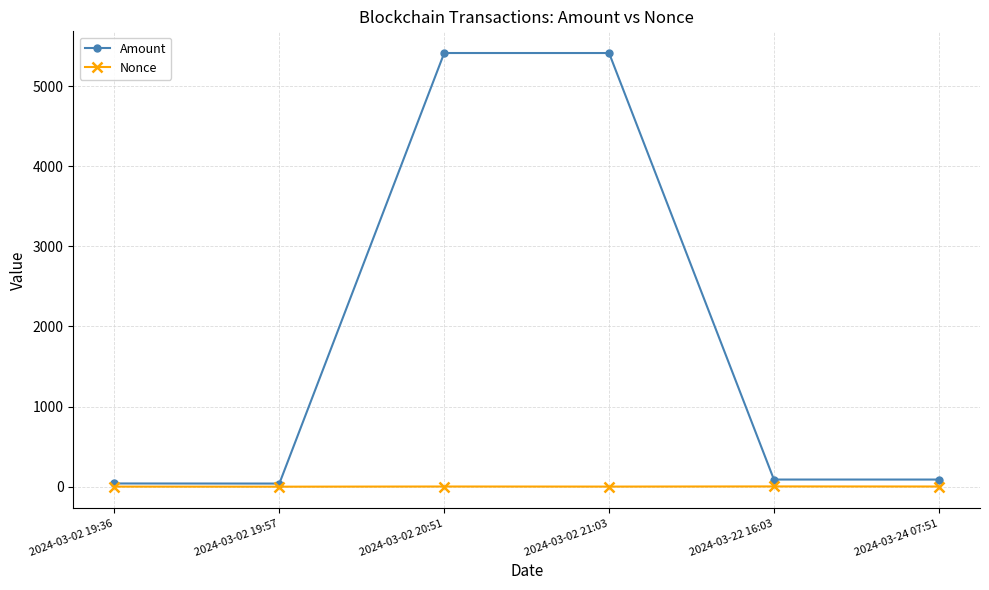

Read the Amount value at 2024-03-02 19:57.

38.9